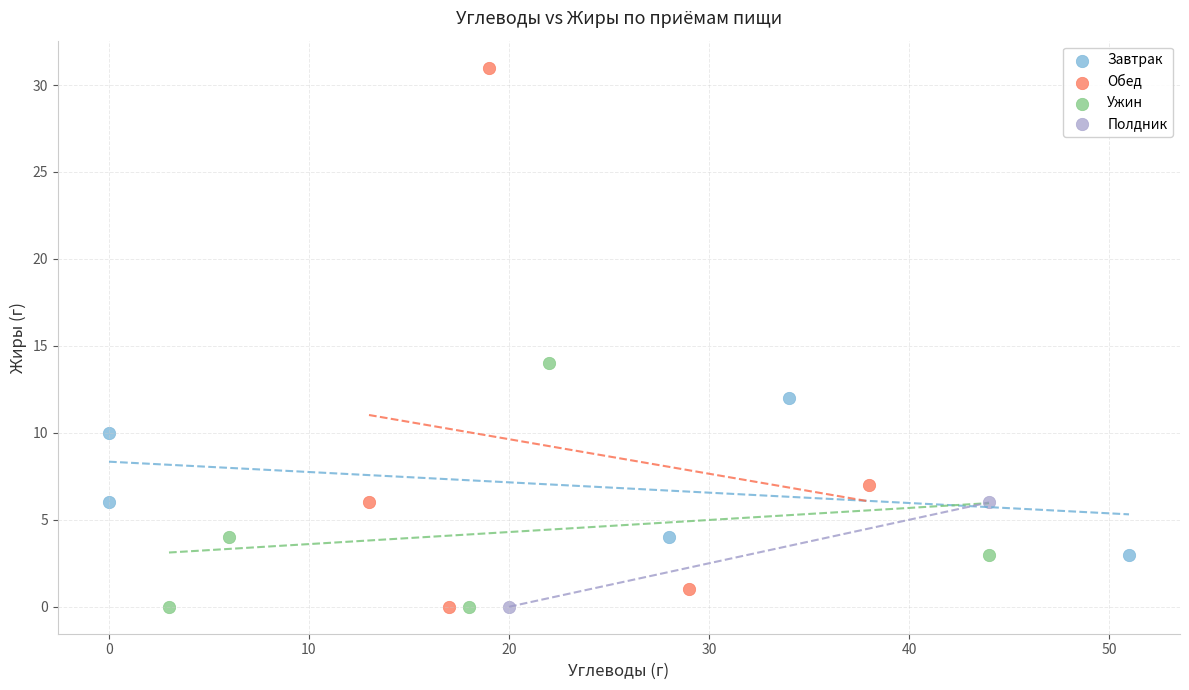

What are all the series names shown in the legend?

Завтрак, Обед, Ужин, Полдник